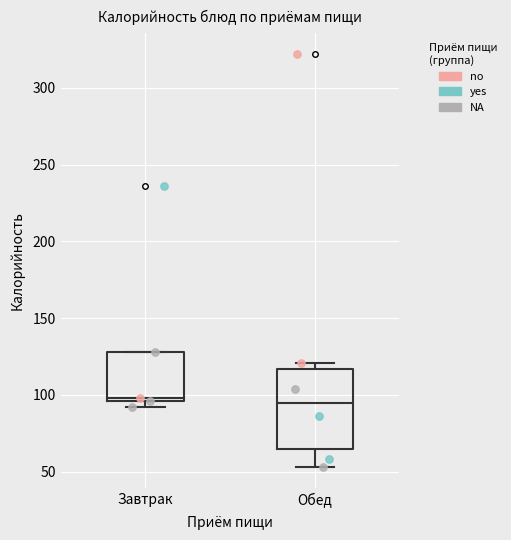

Where is the lower edge of the box for Обед on the y-axis? The values are not printed on the chart, so give them approximately, as read against the axis.

65